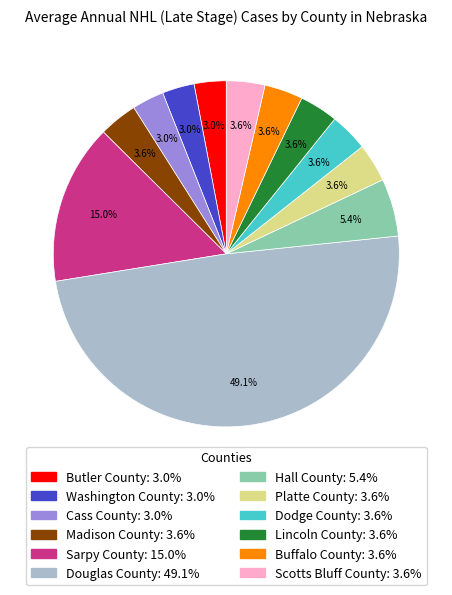

What is the ratio of the value at Scotts Bluff County to the value at Dodge County?

1.0